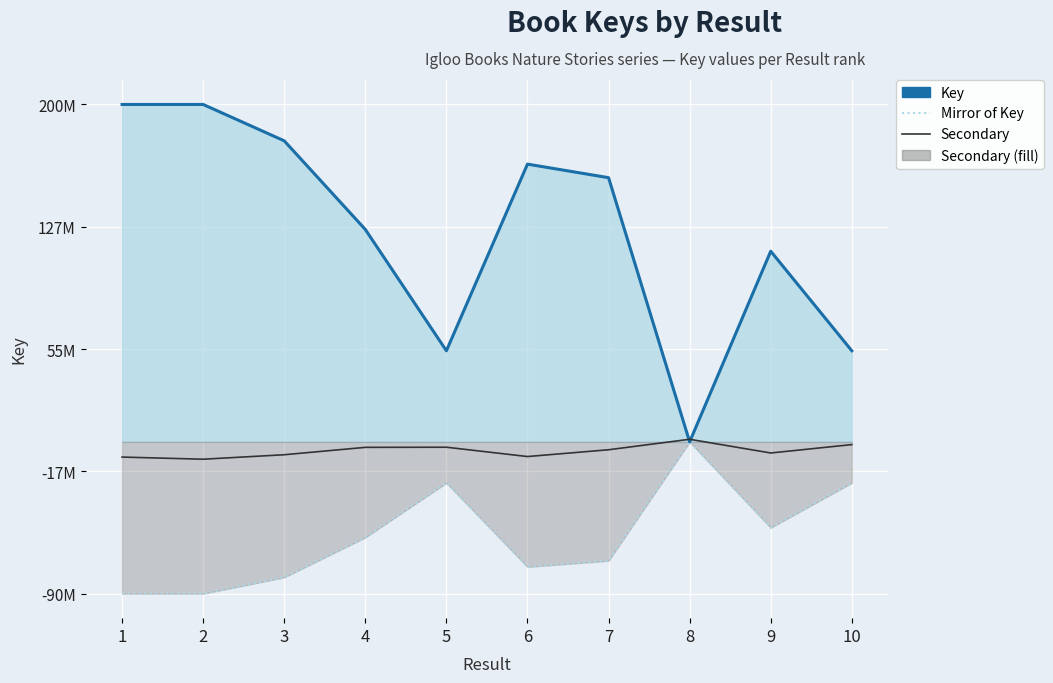

Which has a higher value, 5 or 9?

9